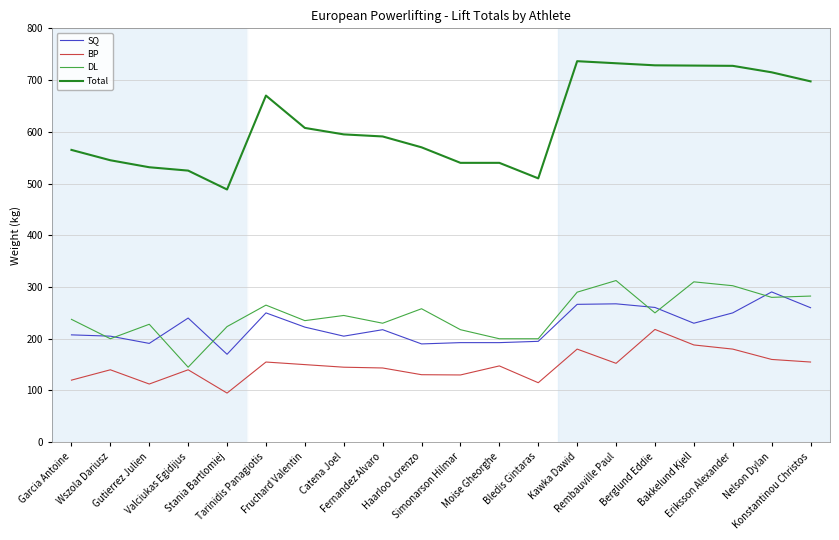

Rank the series by their maximum value, from lowest to highest.

BP, SQ, DL, Total